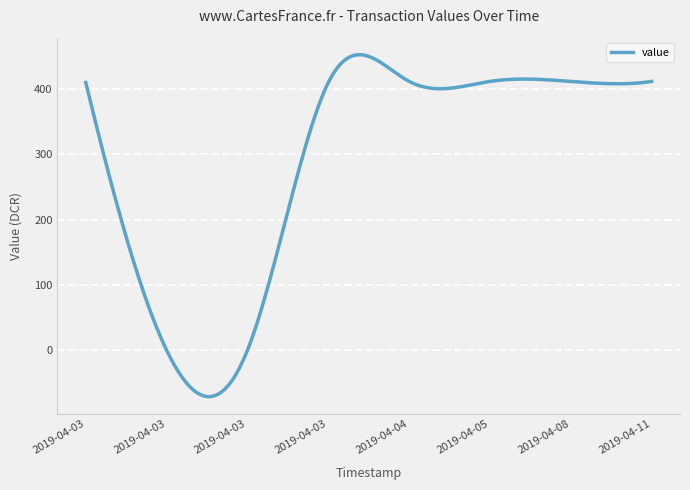

True or false: the data has more than 1 interior local peaks.

True